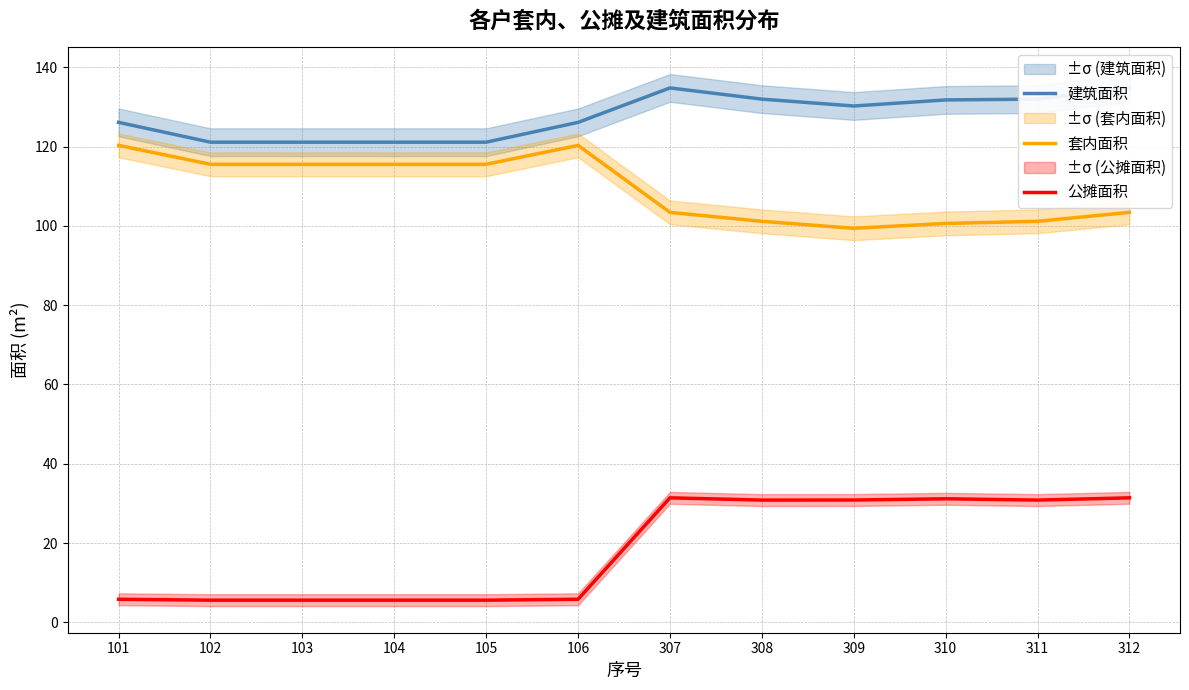

What is the value of the 建筑面积 point at the 11th from the left?

132.0